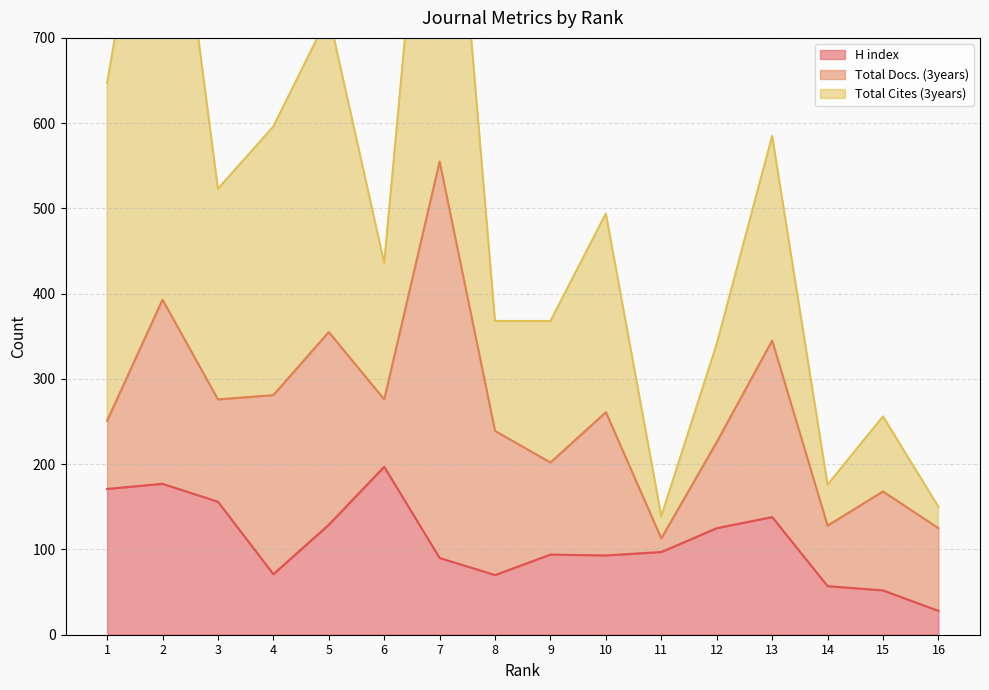

At which label does H index reach its minimum?

16